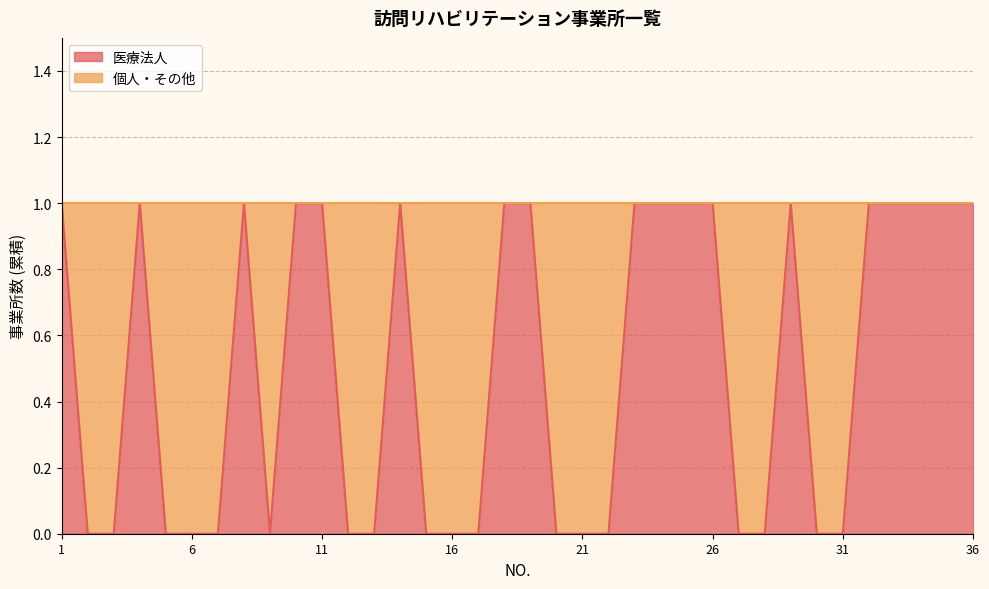

Reading left to right, what are all the values shown in this chart?

1=1	2=0	3=0	4=1	5=0	6=0	7=0	8=1	9=0	10=1	11=1	12=0	13=0	14=1	15=0	16=0	17=0	18=1	19=1	20=0	21=0	22=0	23=1	24=1	25=1	26=1	27=0	28=0	29=1	30=0	31=0	32=1	33=1	34=1	35=1	36=1